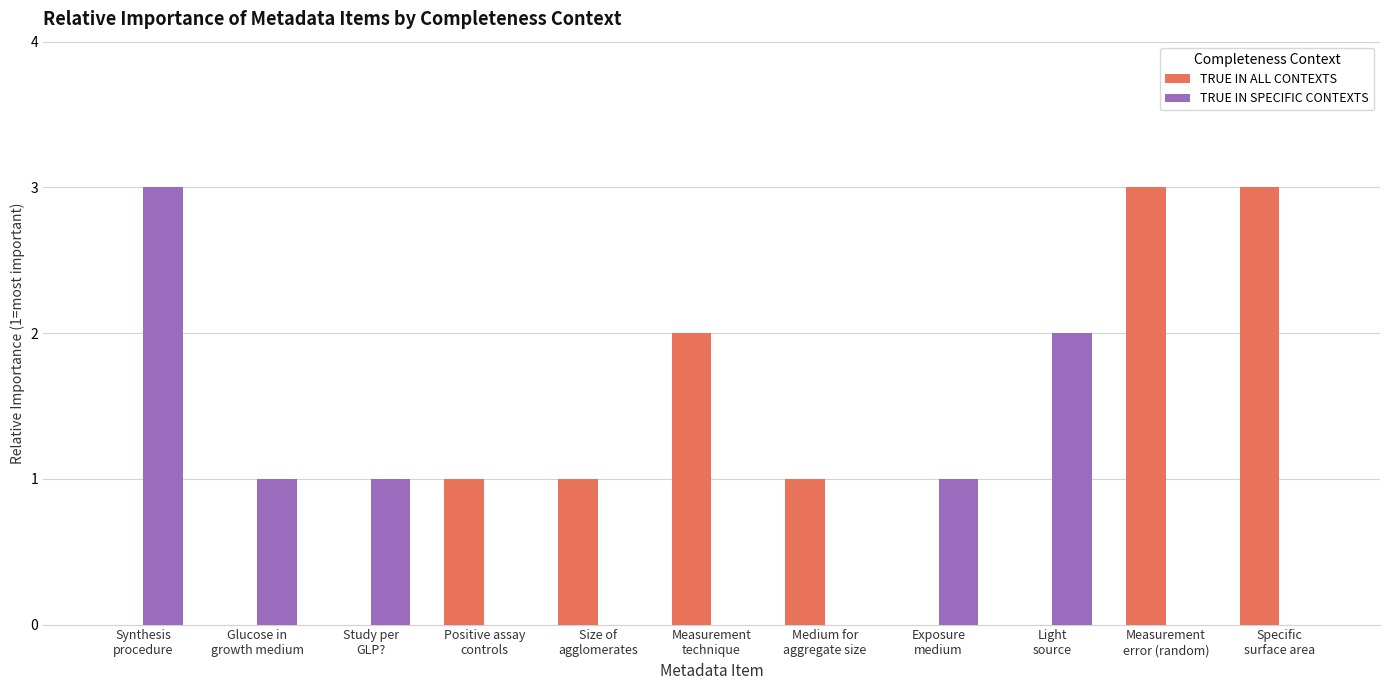

Are the bars grouped side by side (vs. stacked)?

Yes